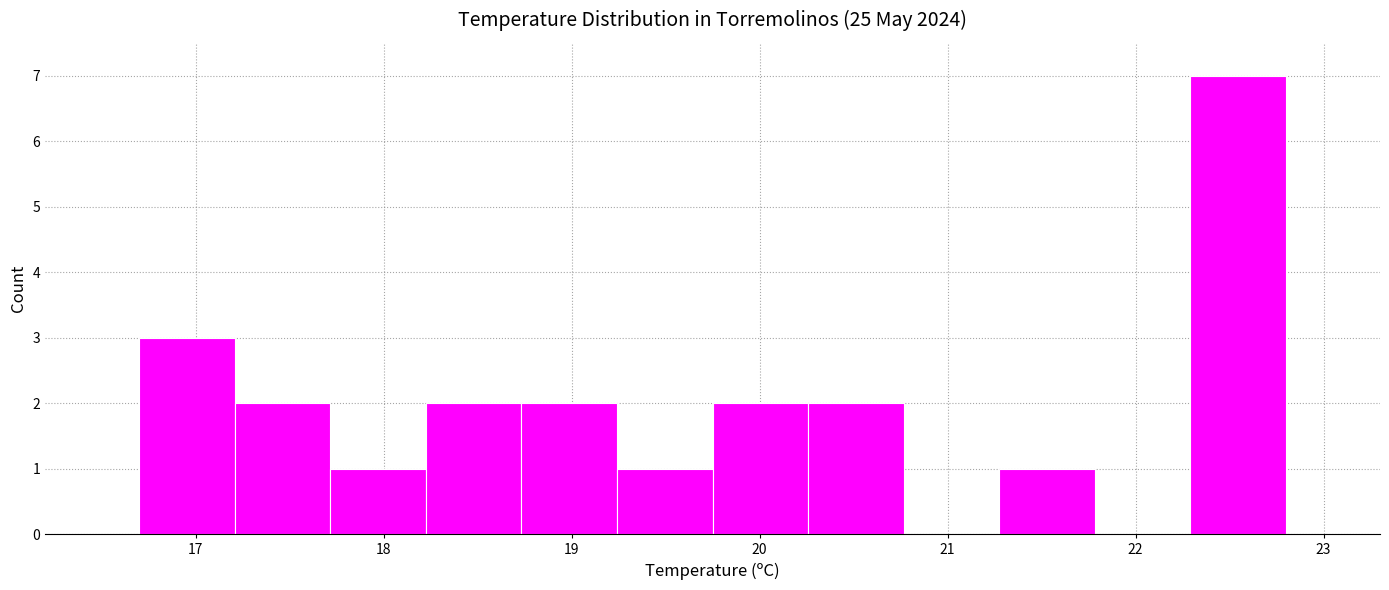

Reading left to right, list every bar in this chart as the range it spans on the x-axis followed by its height. Neither the bar edges nor the heights are printed on the chart, so give them approximately, as read against the axes.

16.7 to 17.2: 3
17.2 to 17.7: 2
17.7 to 18.2: 1
18.2 to 18.7: 2
18.7 to 19.2: 2
19.2 to 19.8: 1
19.8 to 20.3: 2
20.3 to 20.8: 2
20.8 to 21.3: 0
21.3 to 21.8: 1
21.8 to 22.3: 0
22.3 to 22.8: 7